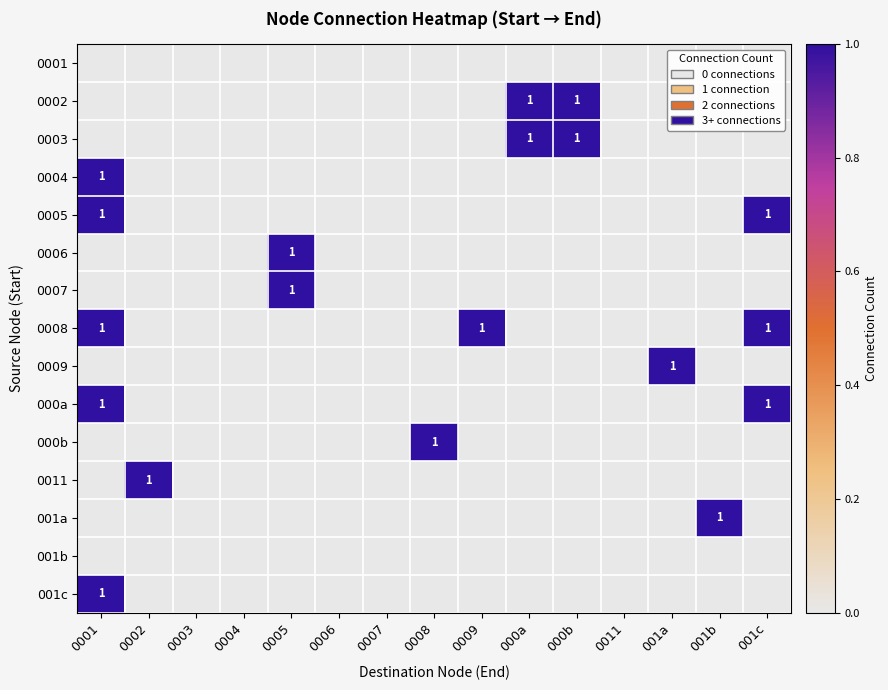

Which series has the largest total across all categories?

0008